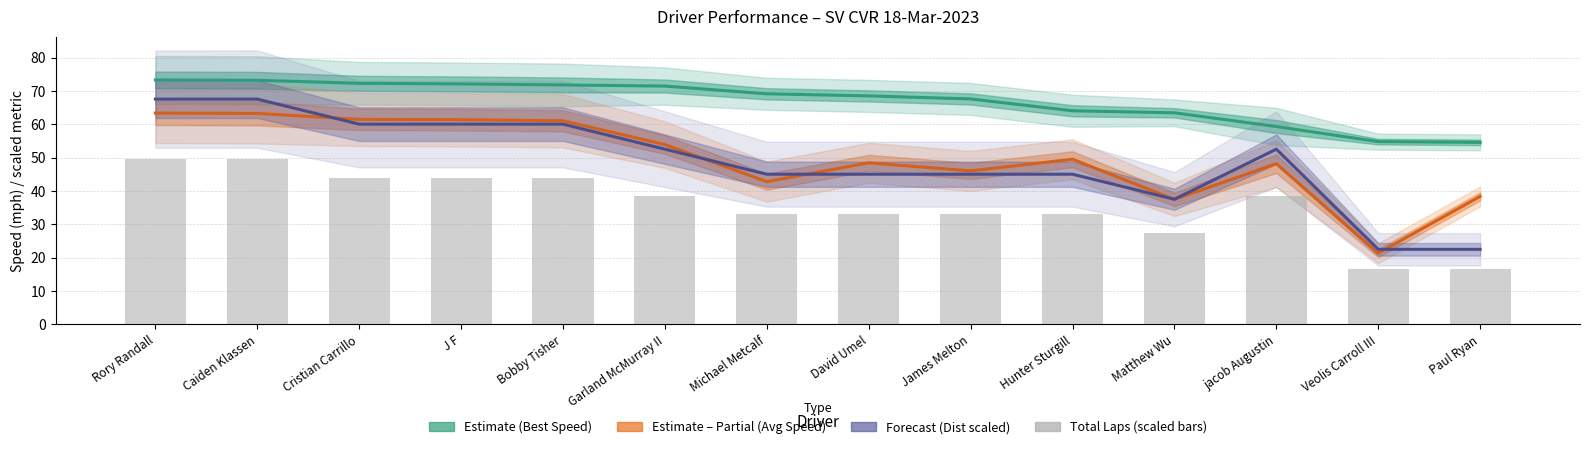

How many data points in Avg Speed (Partial) are above 49?

7